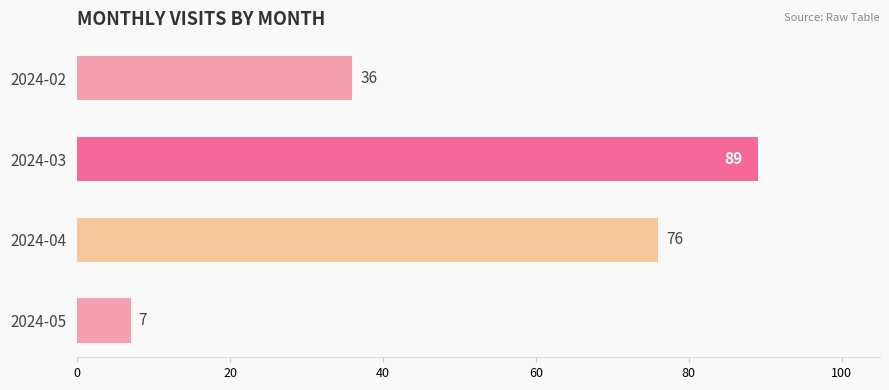

How many bars are there in total?

4